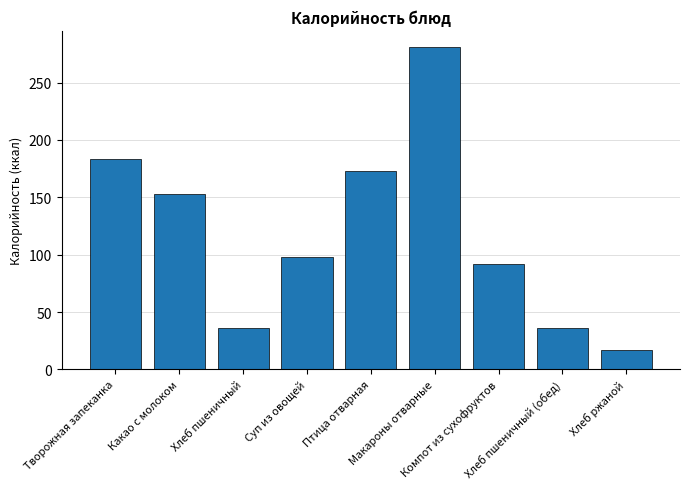

What is the difference between the maximum and minimum values?

264